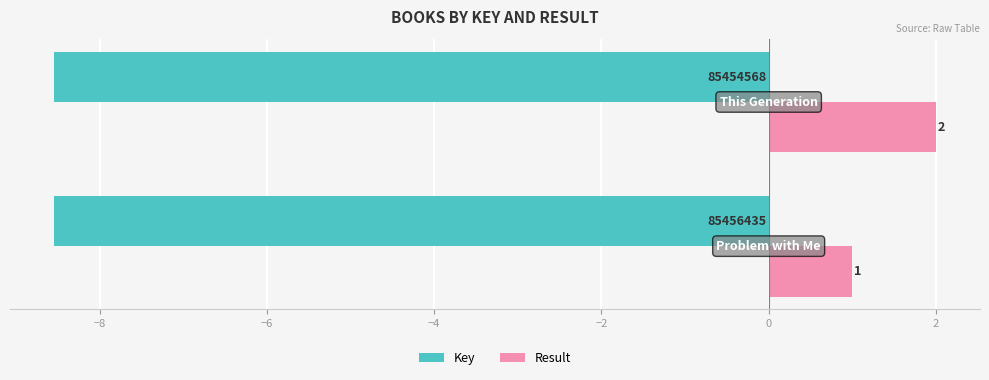

What is the difference between the maximum and minimum values in the Result series?

1.0